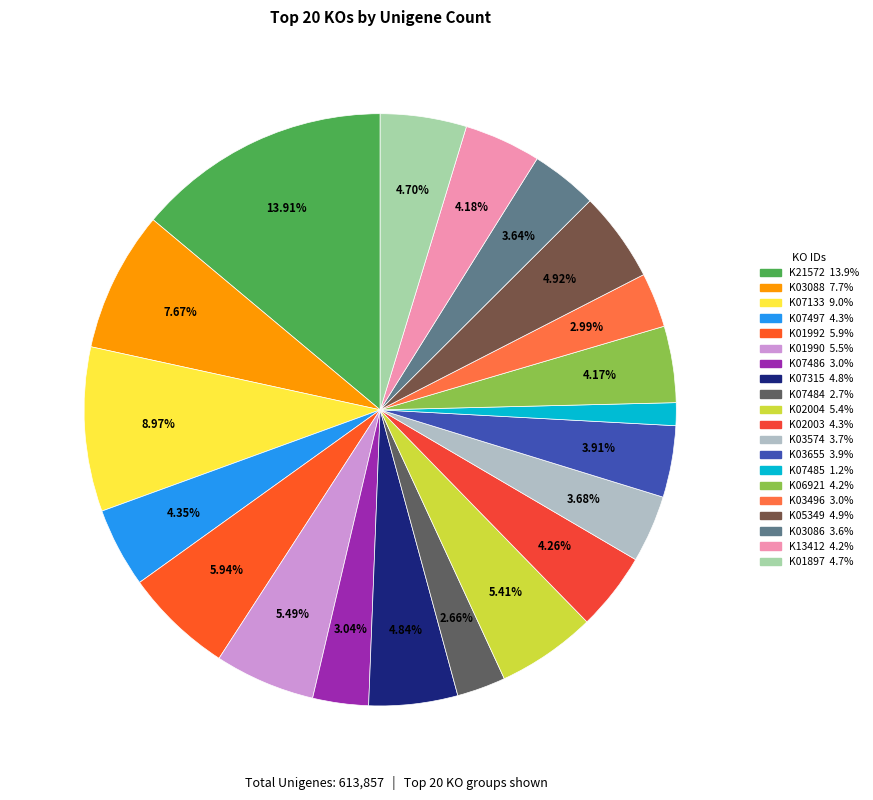

Does K21572 account for over 50% of the chart?

No